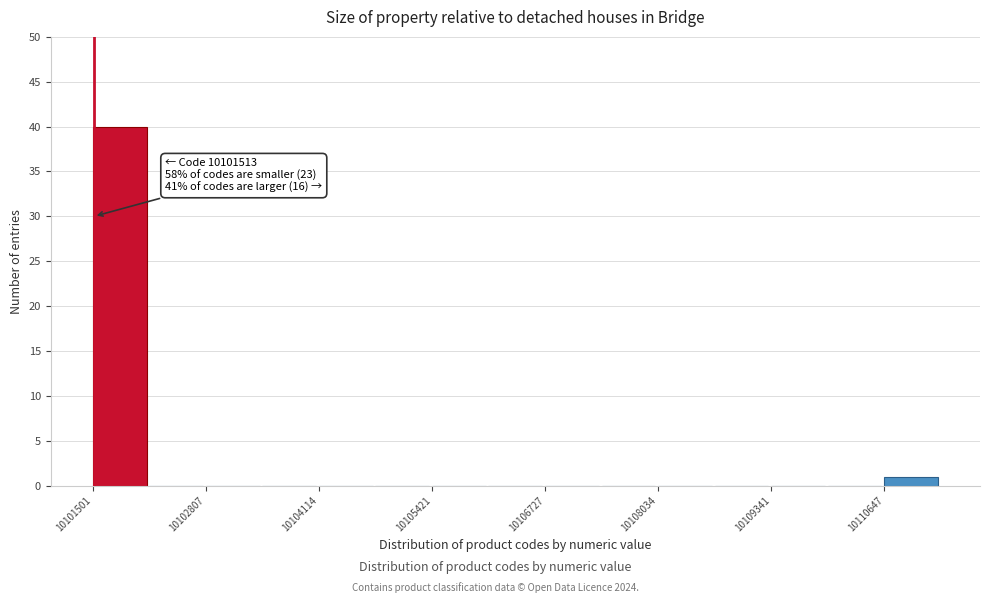

Read against the x-axis, roughly where is the centre of the tallest bar?

10101800